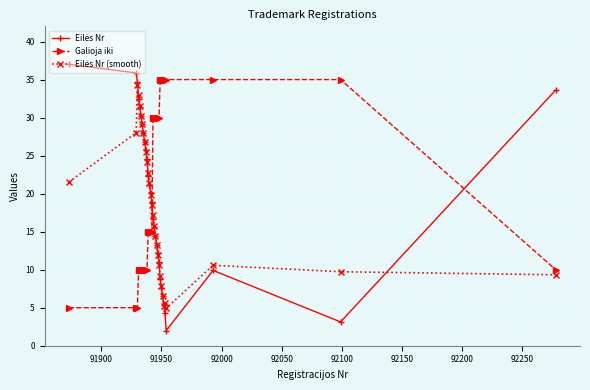

What is the lowest value of the Galioja iki series?

5.0